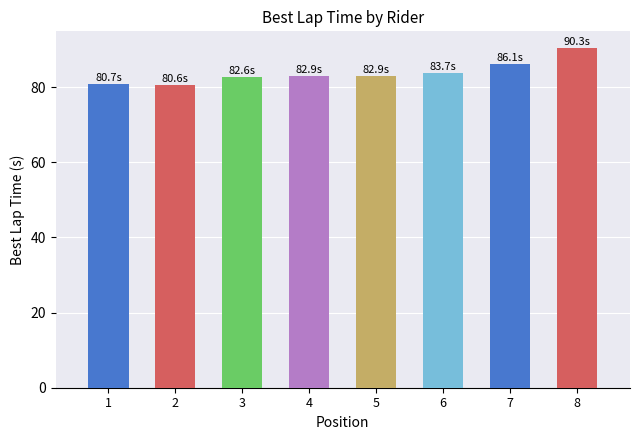

Does the chart contain any negative values?

No